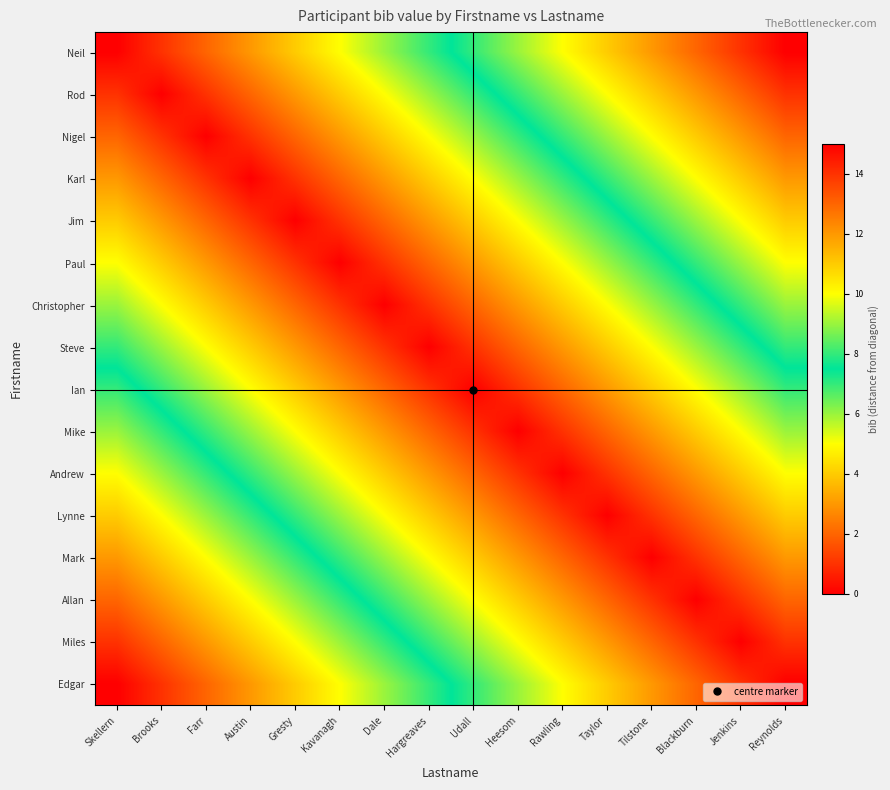

At which category is the sum across all series the highest?

Skellern